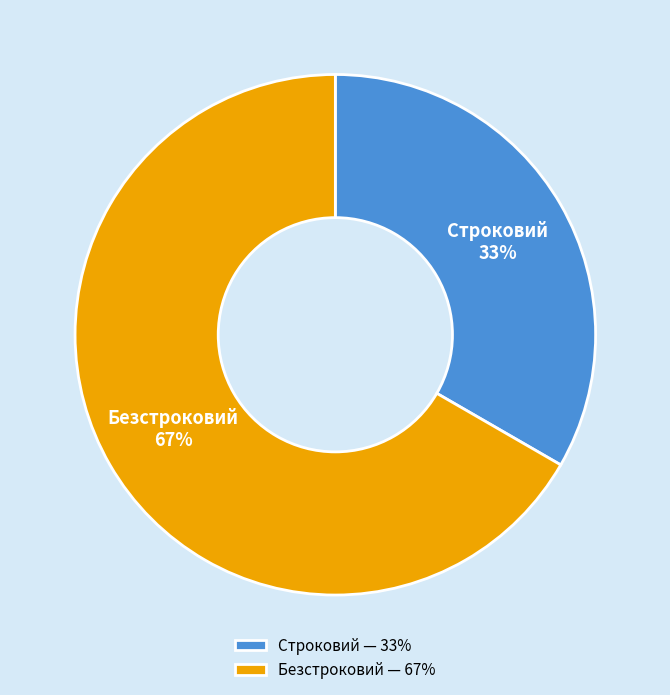

Which slice is the smallest?

Строковий